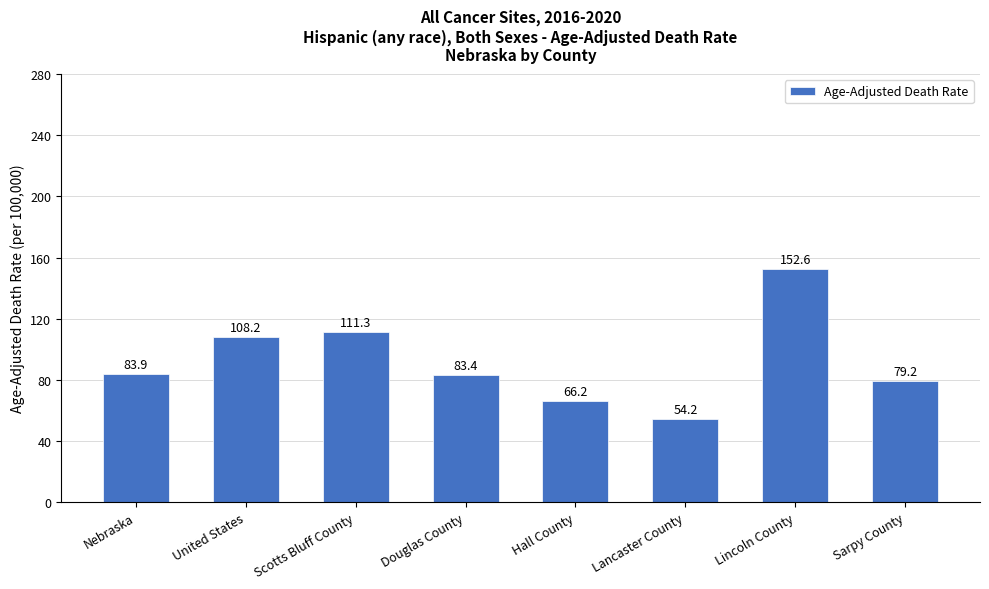

What is the label of the 5th bar from the left?

Hall County